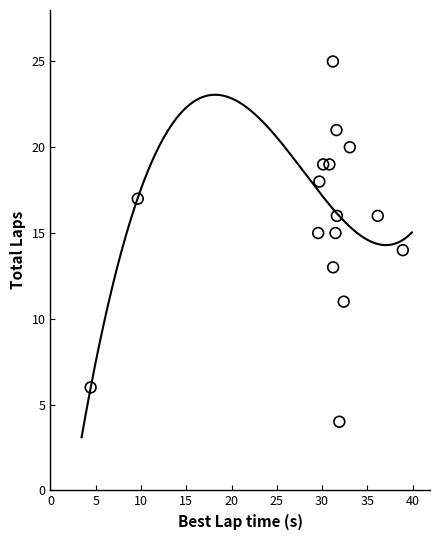

Count the number of points in this scatter plot.

16